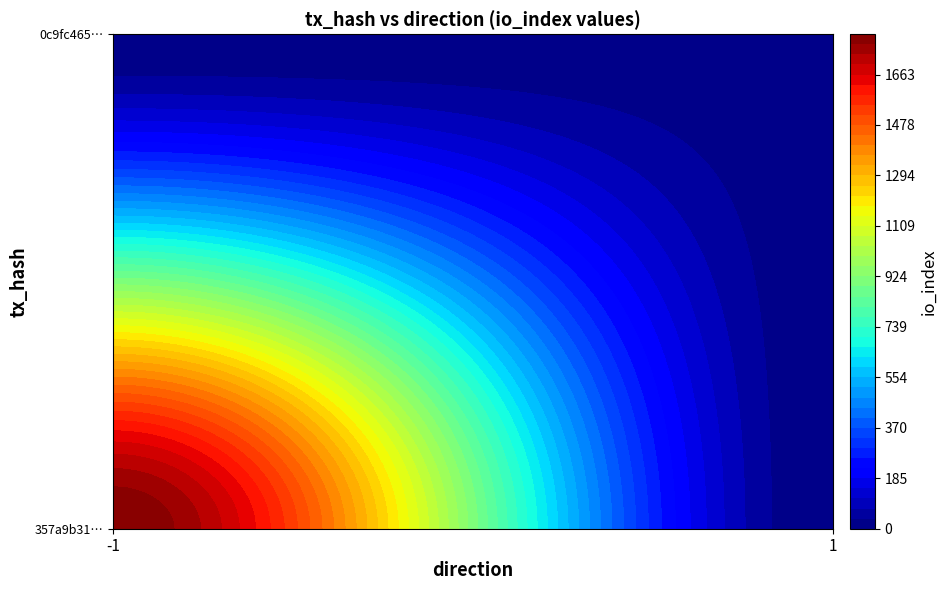

What is the highest value of the 0c9fc465b7ee9addc43cd78f07d6b216e716f1e series?

16